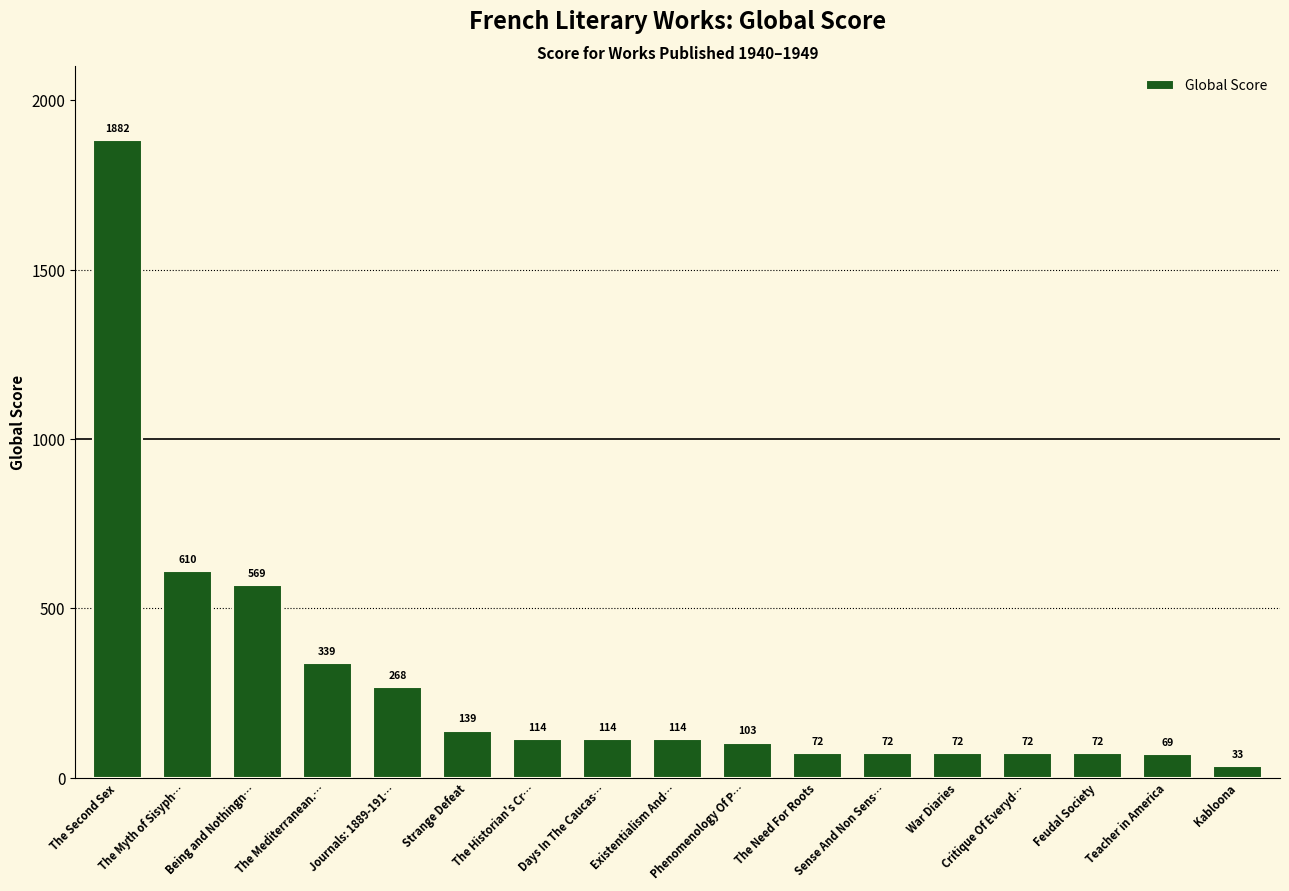

What is the difference between the maximum and minimum values?

1849